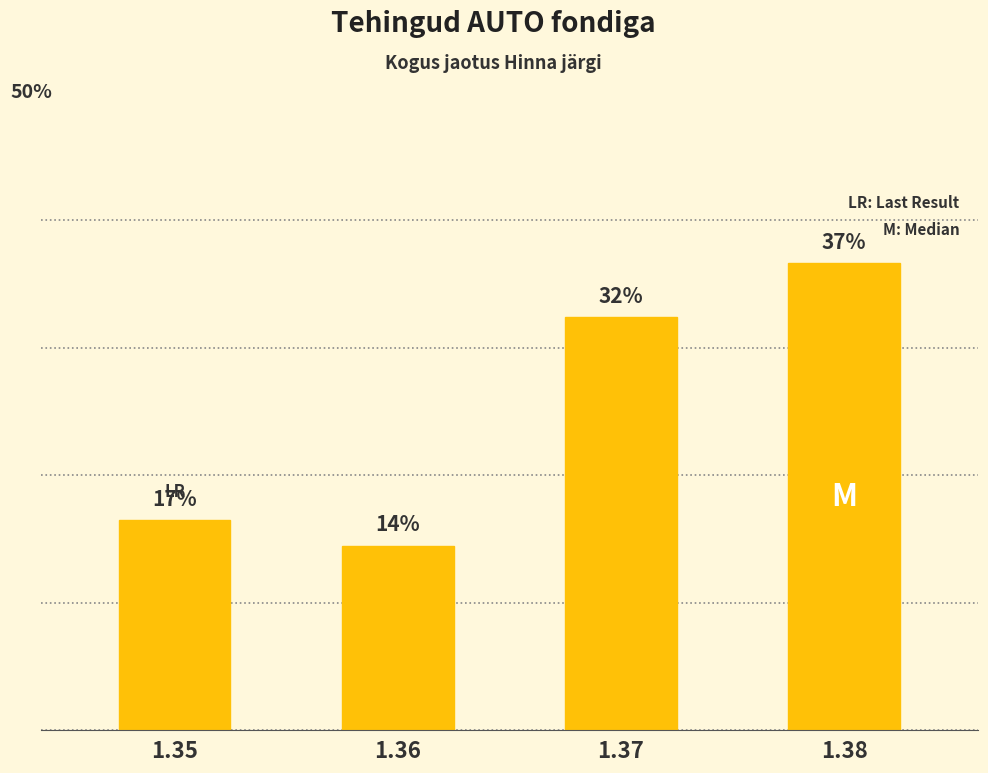

List the labels in order of value, largest first.

1.38, 1.37, 1.35, 1.36